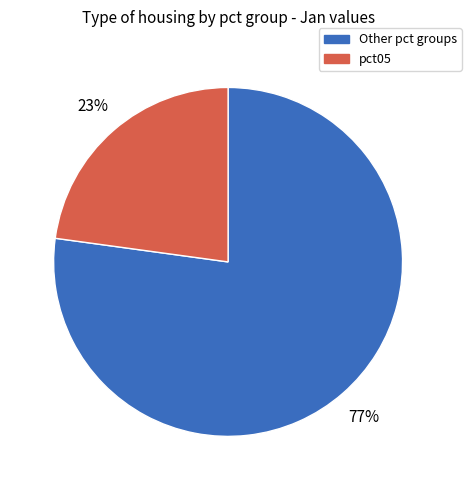

To the nearest percent, what is the average slice percentage?

50%